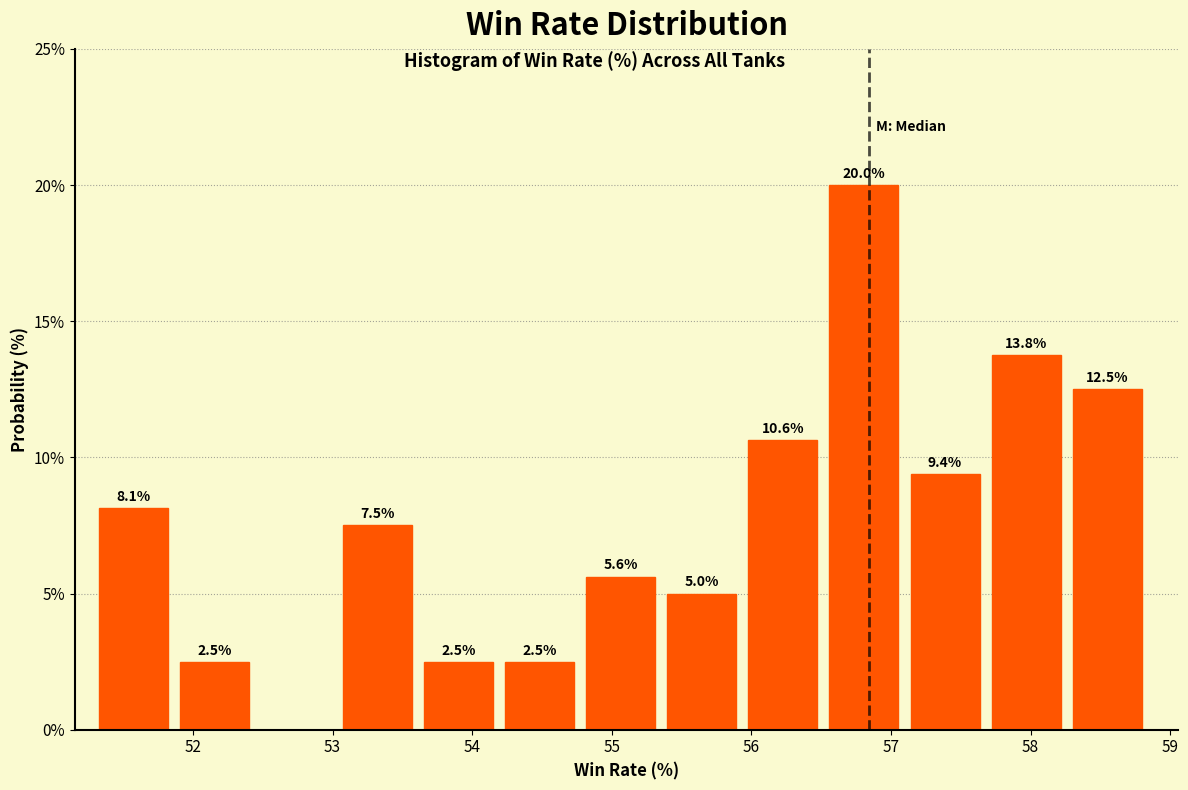

Which range on the x-axis has the tallest bar?

56.6 to 57.1